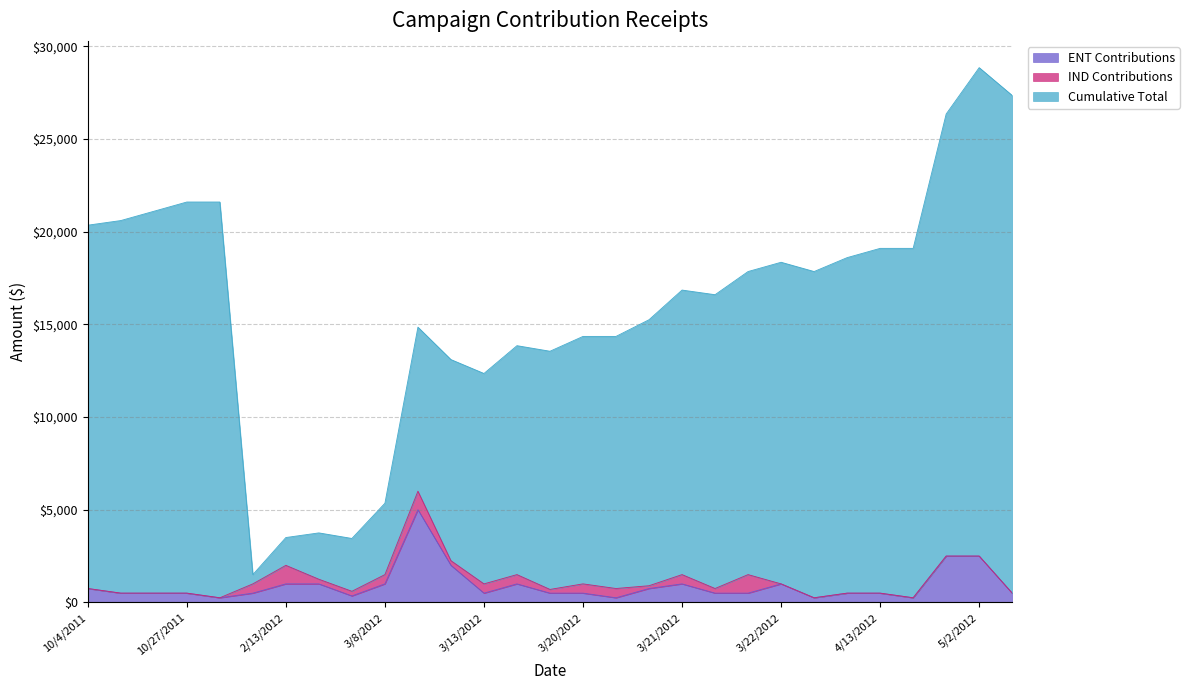

What is the highest value of the ENT Contributions series?

5000